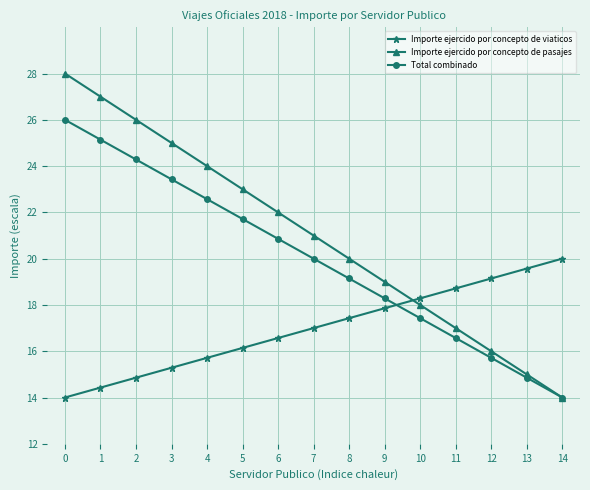

What are all the series names shown in the legend?

Importe ejercido por concepto de viaticos, Importe ejercido por concepto de pasajes, Total combinado